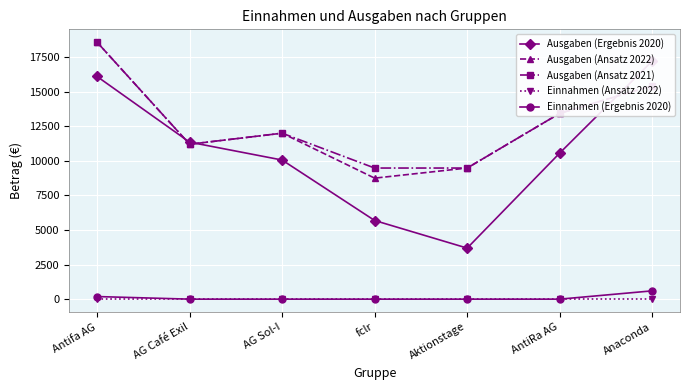

Where is Ausgaben (Ansatz 2021) nearest to the value 14030?

AntiRa AG